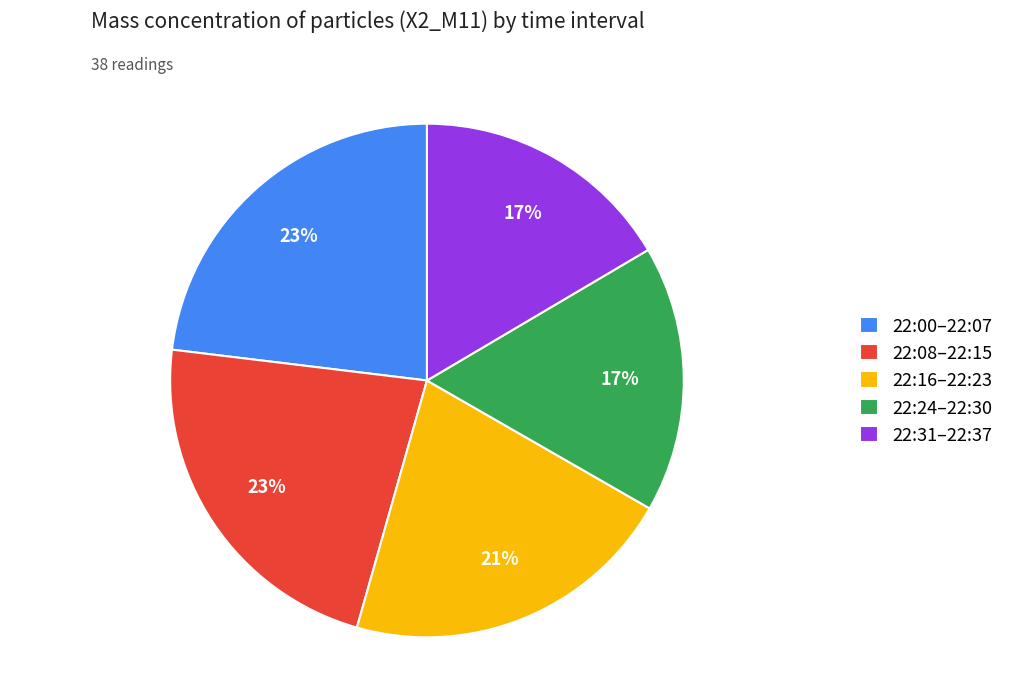

Is the sum of 22:31–22:37 and 22:16–22:23 greater than half?

No